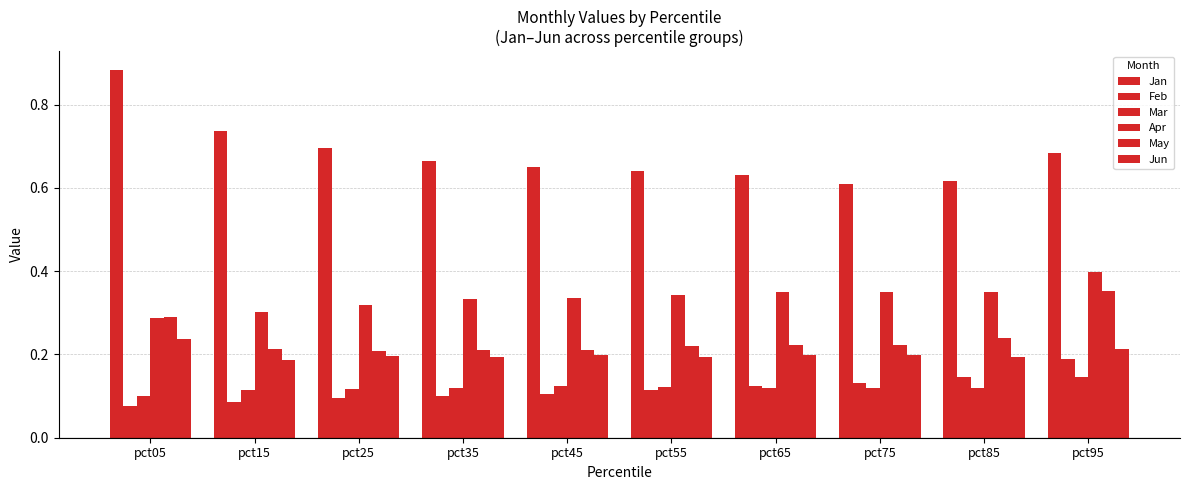

Reading left to right, transcribe all the data shown in this chart.

Jan: pct05=0.9	pct15=0.7	pct25=0.7	pct35=0.7	pct45=0.7	pct55=0.6	pct65=0.6	pct75=0.6	pct85=0.6	pct95=0.7
Feb: pct05=0.1	pct15=0.1	pct25=0.1	pct35=0.1	pct45=0.1	pct55=0.1	pct65=0.1	pct75=0.1	pct85=0.1	pct95=0.2
Mar: pct05=0.1	pct15=0.1	pct25=0.1	pct35=0.1	pct45=0.1	pct55=0.1	pct65=0.1	pct75=0.1	pct85=0.1	pct95=0.1
Apr: pct05=0.3	pct15=0.3	pct25=0.3	pct35=0.3	pct45=0.3	pct55=0.3	pct65=0.3	pct75=0.4	pct85=0.4	pct95=0.4
May: pct05=0.3	pct15=0.2	pct25=0.2	pct35=0.2	pct45=0.2	pct55=0.2	pct65=0.2	pct75=0.2	pct85=0.2	pct95=0.4
Jun: pct05=0.2	pct15=0.2	pct25=0.2	pct35=0.2	pct45=0.2	pct55=0.2	pct65=0.2	pct75=0.2	pct85=0.2	pct95=0.2